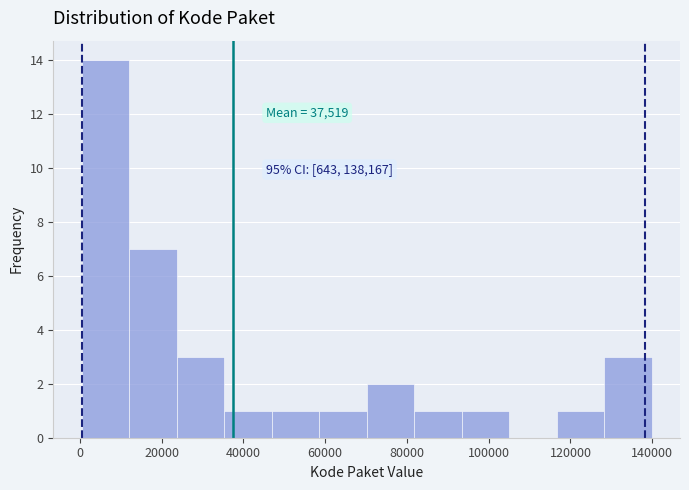

Which range on the x-axis has the tallest bar?

0 to 12000